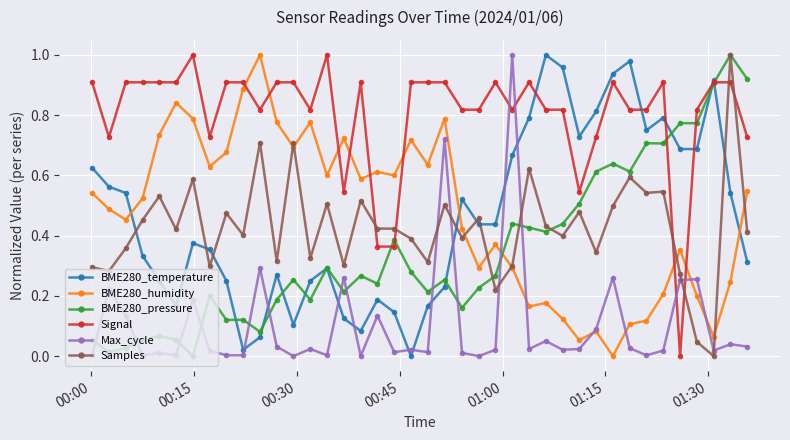

How many values in BME280_humidity are above zero?

39